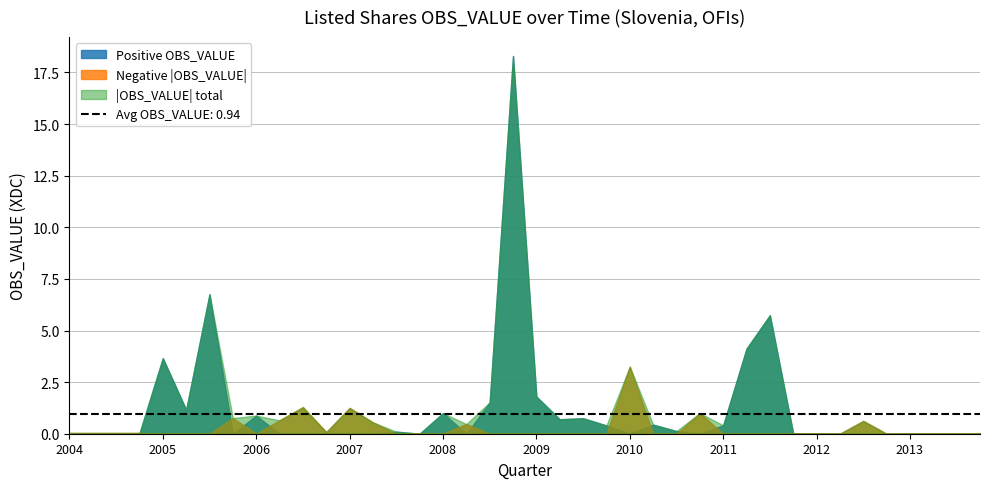

At how many categories does at least one series exceed 11?

1